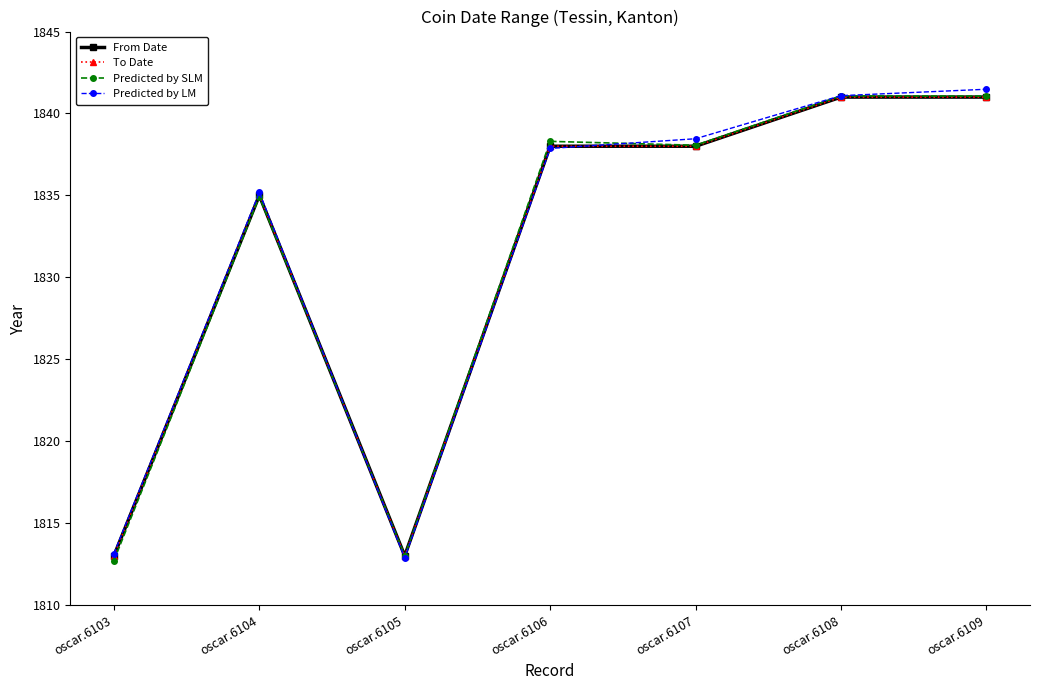

List the labels in order of To Date value, smallest first.

oscar.6103, oscar.6105, oscar.6104, oscar.6106, oscar.6107, oscar.6108, oscar.6109